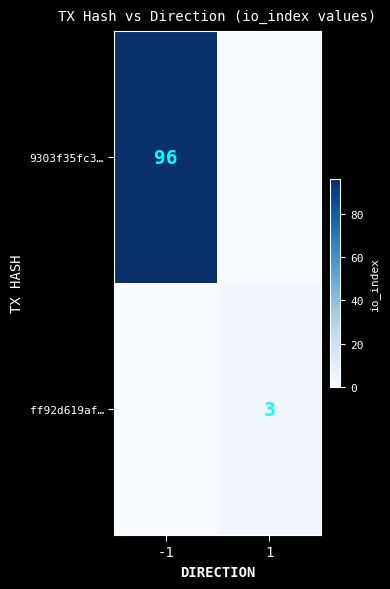

The 9303f35fc3… series shows 96 at -1. True or false?

True